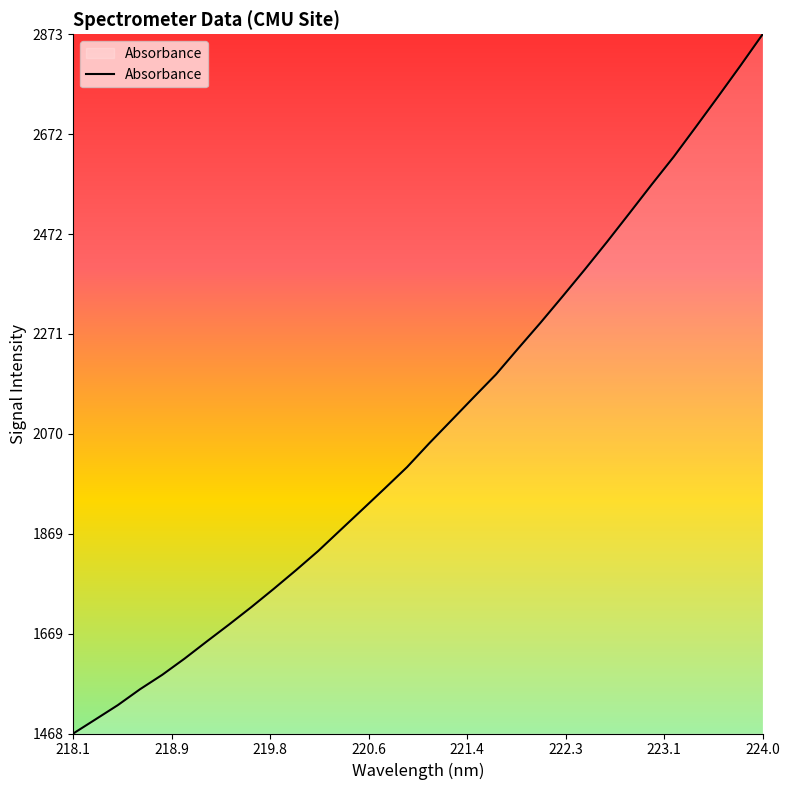

How many lines are shown in the chart?

1